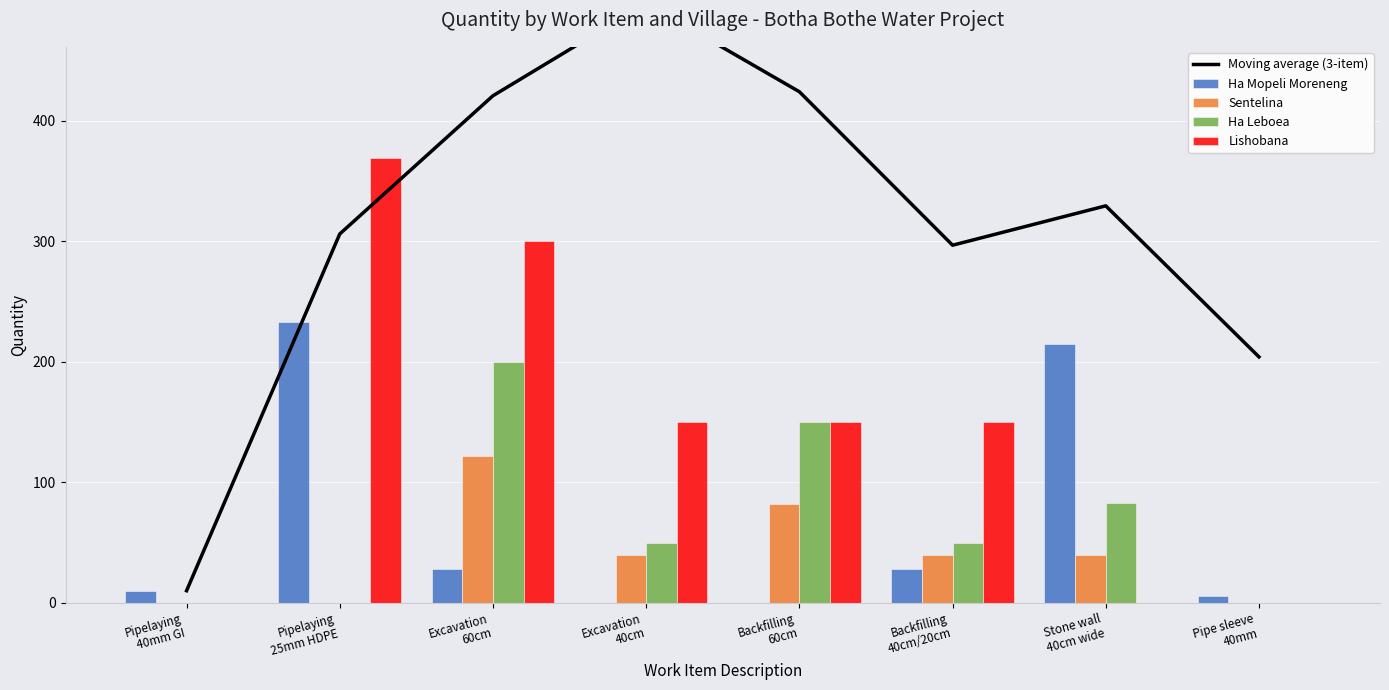

Count the Sentelina values in the range 0 to 82.

7